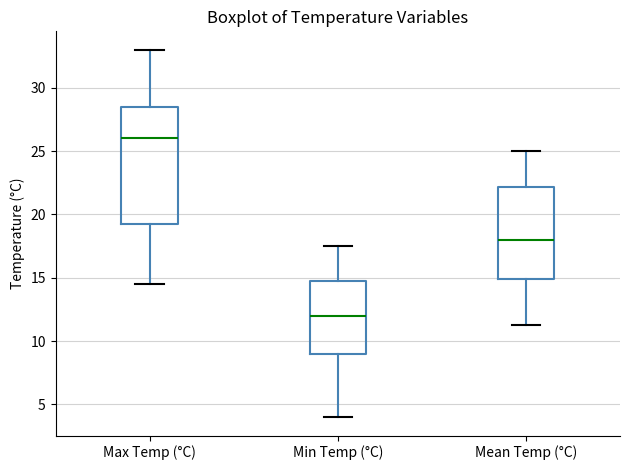

Where does the lower whisker of the box for Max Temp (°C) end on the y-axis? The values are not printed on the chart, so give them approximately, as read against the axis.

14.5